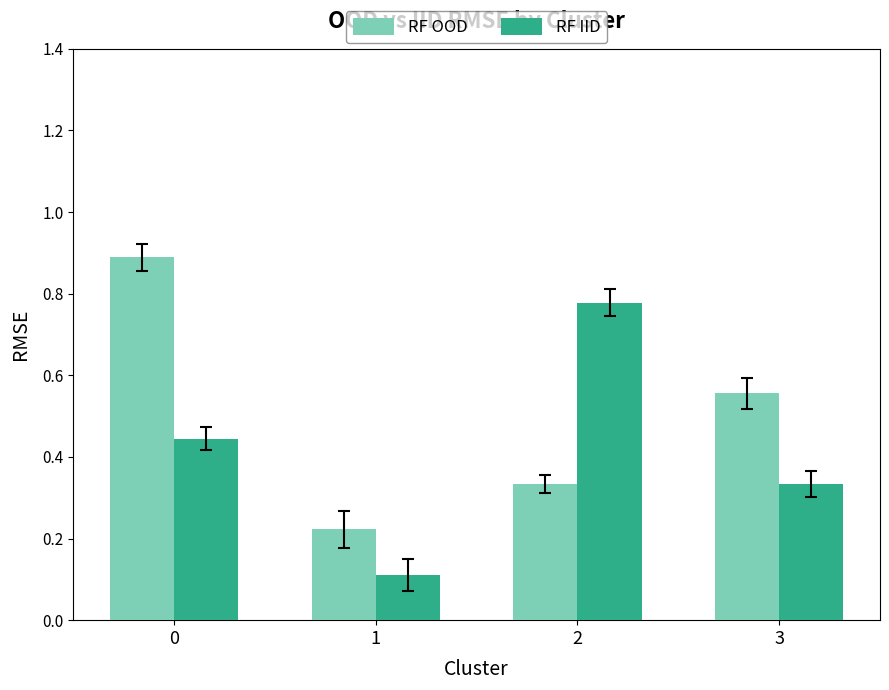

What is the value of the RF IID bar at the 2nd from the left?

0.1